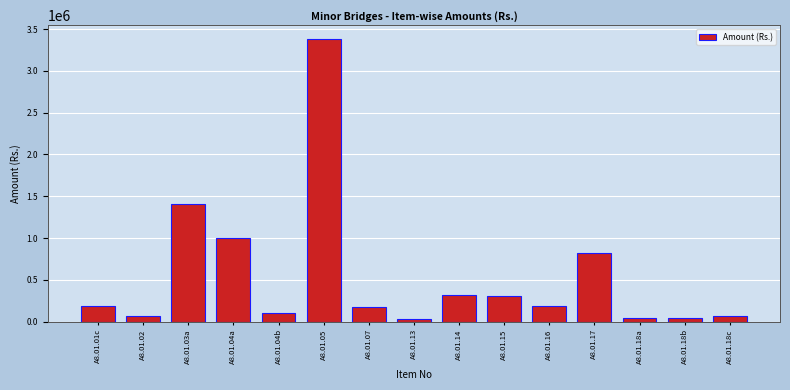

What is the sum of all values?

8112062.4